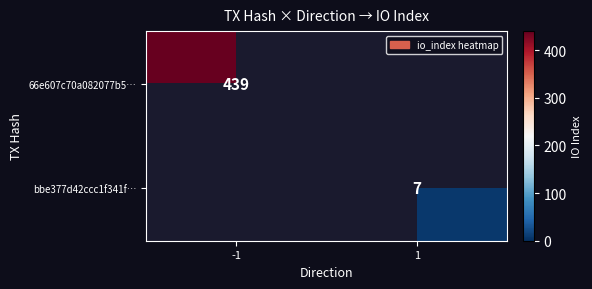

True or false: bbe377d42ccc1f341f… has a value of 7 at 1.

True